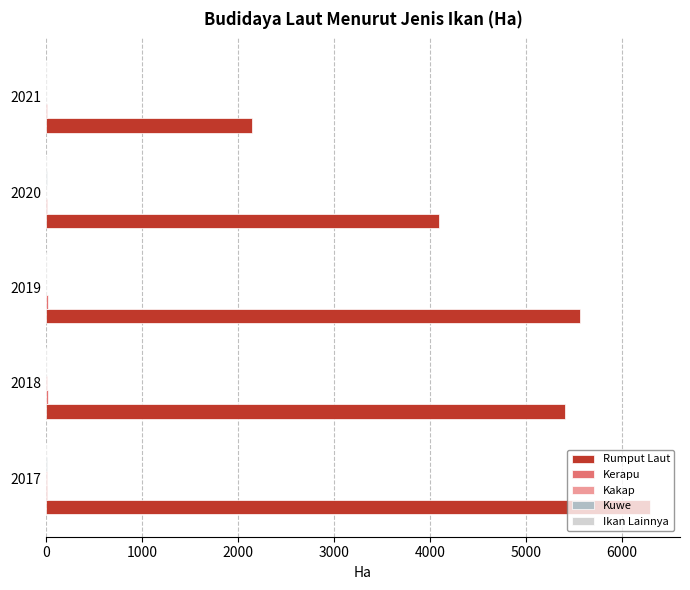

What is the maximum value for Rumput Laut?

6291.1